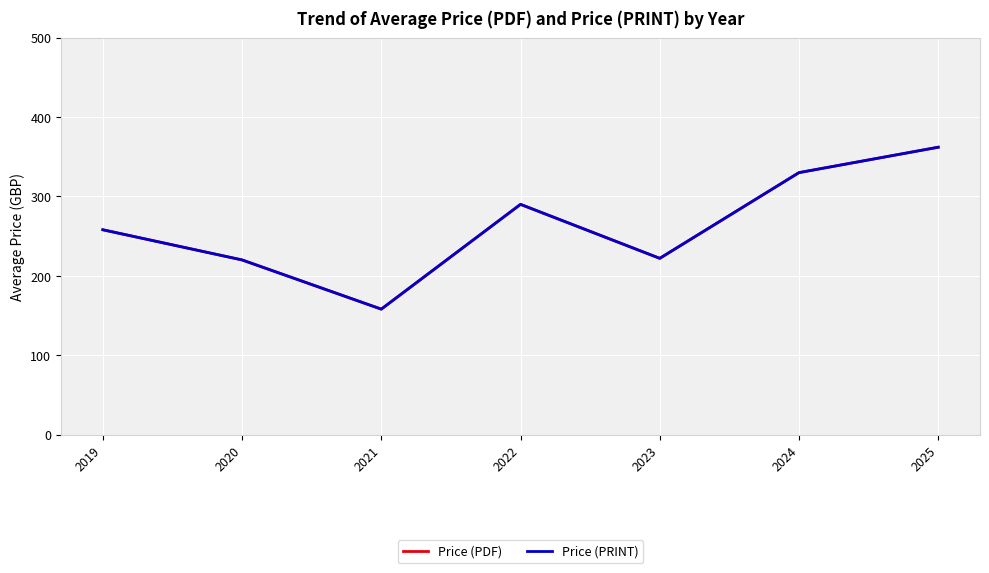

Does the chart have visible grid lines?

Yes